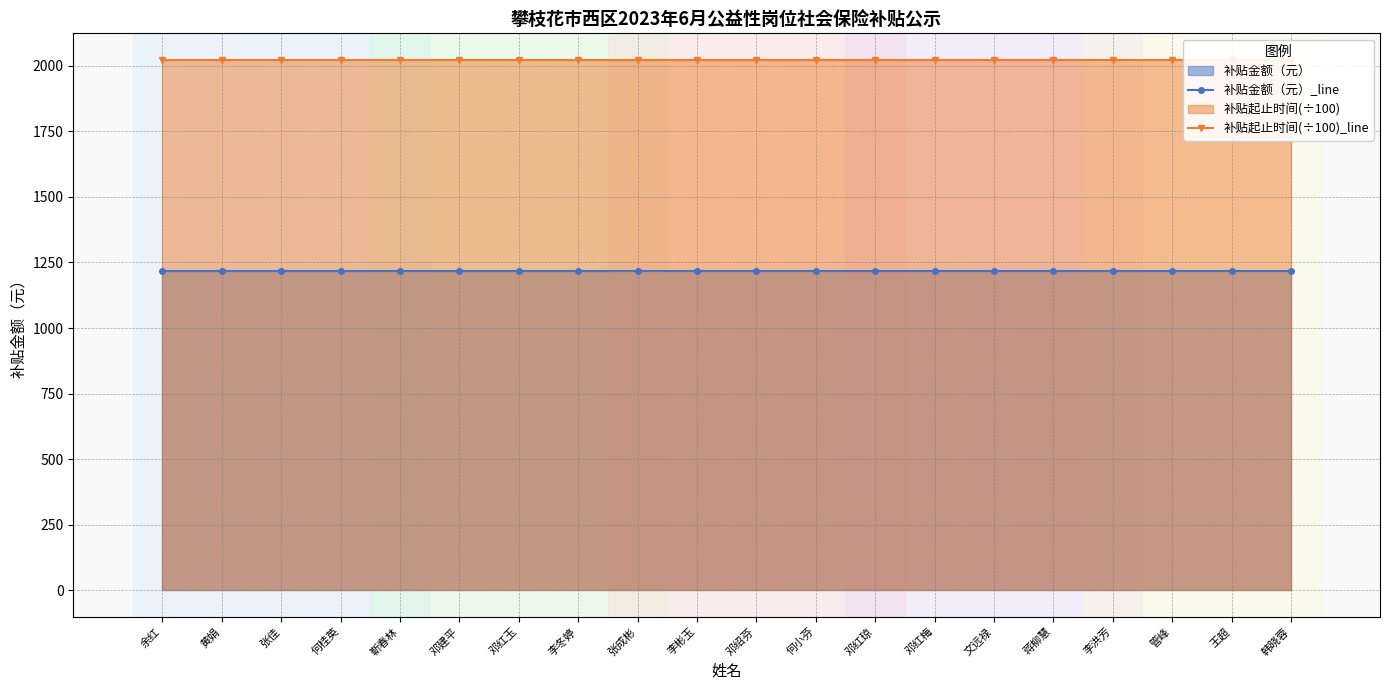

Reading left to right, extract all data points from this chart.

补贴金额（元）_line: 余红=1218.6	黄娟=1218.6	张佳=1218.6	何桂英=1218.6	靳春林=1218.6	邓建平=1218.6	邓红玉=1218.6	李冬婷=1218.6	张成彬=1218.6	李彬玉=1218.6	邓绍芬=1218.6	何小芬=1218.6	邓红琼=1218.6	邓红梅=1218.6	文远禄=1218.6	蒋柳慧=1218.6	李洪芳=1218.6	管峰=1218.6	王超=1218.6	韩晓蓉=1218.6
补贴起止时间(÷100)_line: 余红=2023.0	黄娟=2023.0	张佳=2023.0	何桂英=2023.0	靳春林=2023.0	邓建平=2023.0	邓红玉=2023.0	李冬婷=2023.0	张成彬=2023.0	李彬玉=2023.0	邓绍芬=2023.0	何小芬=2023.0	邓红琼=2023.0	邓红梅=2023.0	文远禄=2023.0	蒋柳慧=2023.0	李洪芳=2023.0	管峰=2023.0	王超=2023.0	韩晓蓉=2023.0